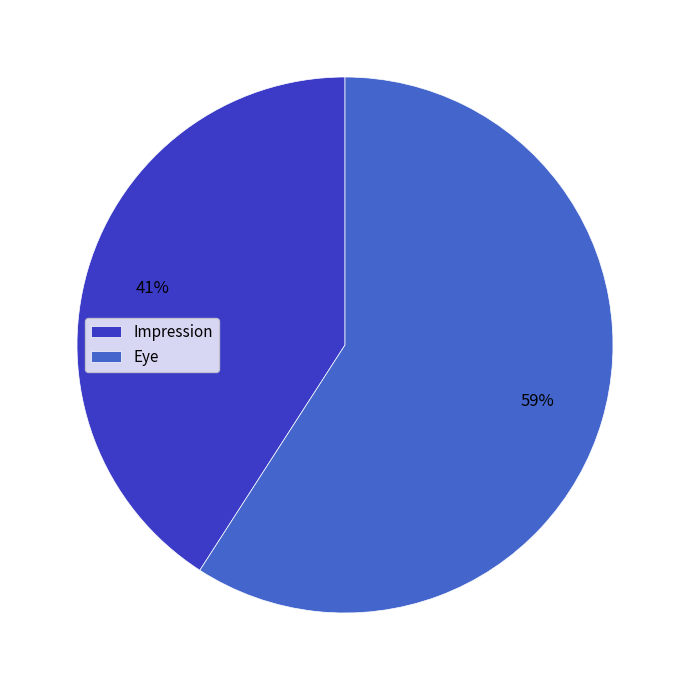

Which category has the smallest portion of the pie?

Impression